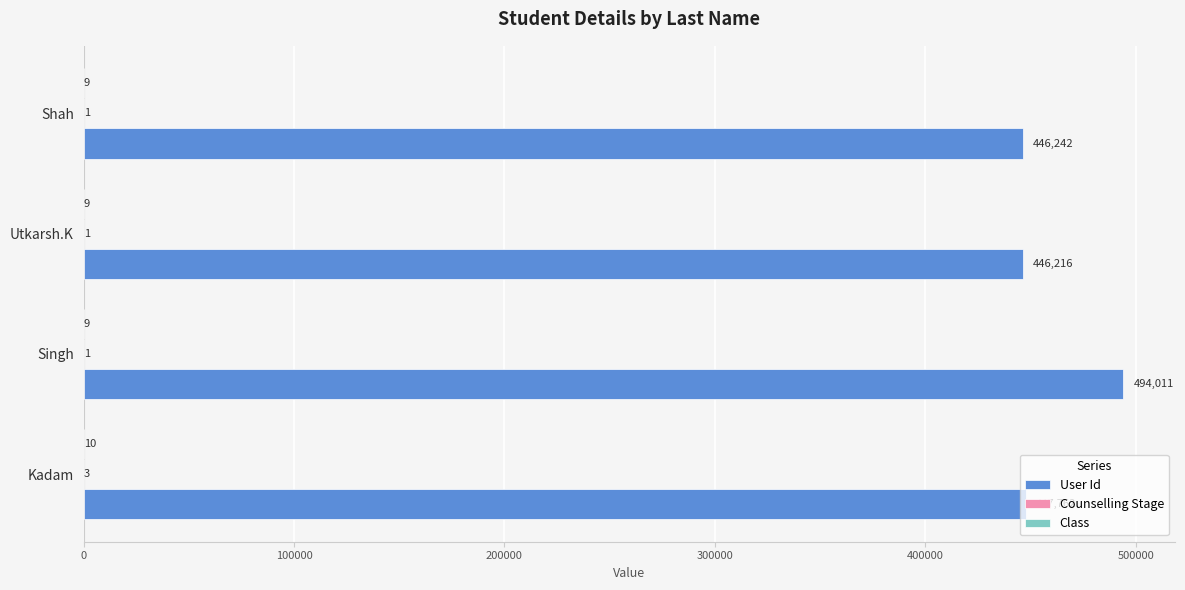

Which series changed the most between Utkarsh.K and Shah?

User Id